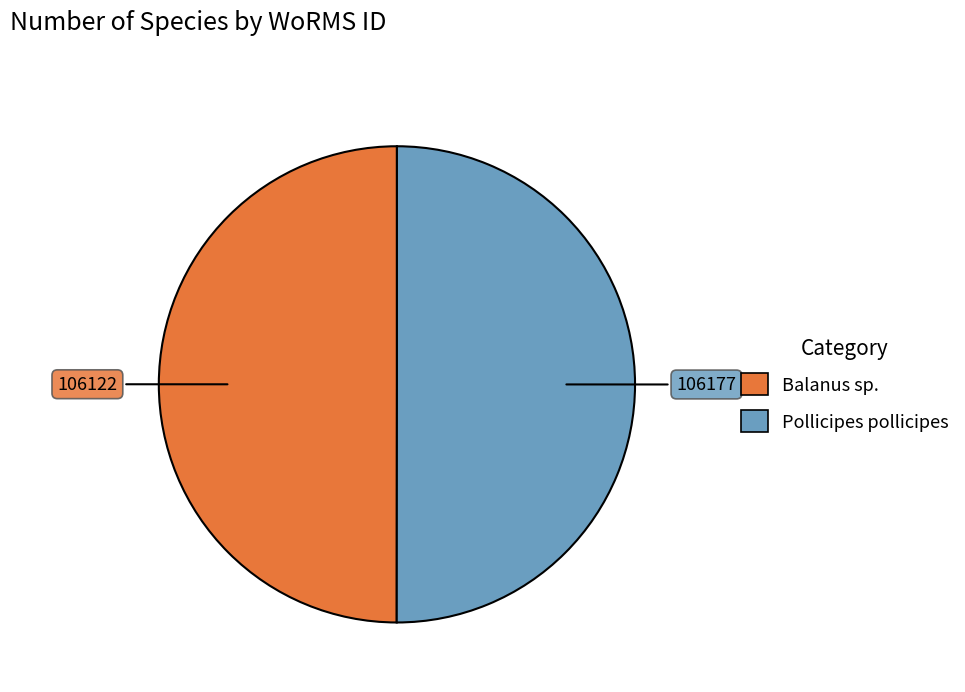

How many segments does this pie chart have?

2